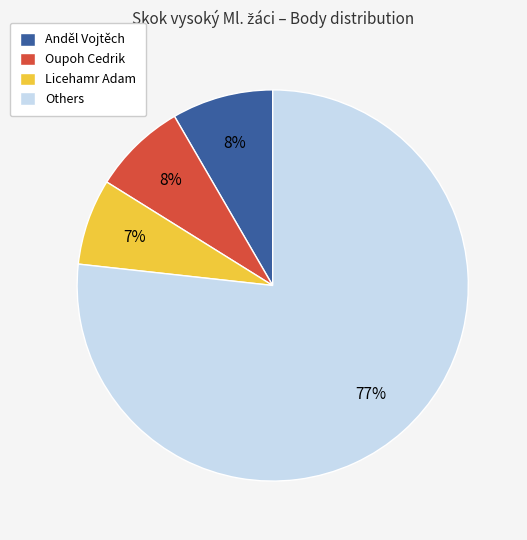

How many slices are in this pie chart?

4